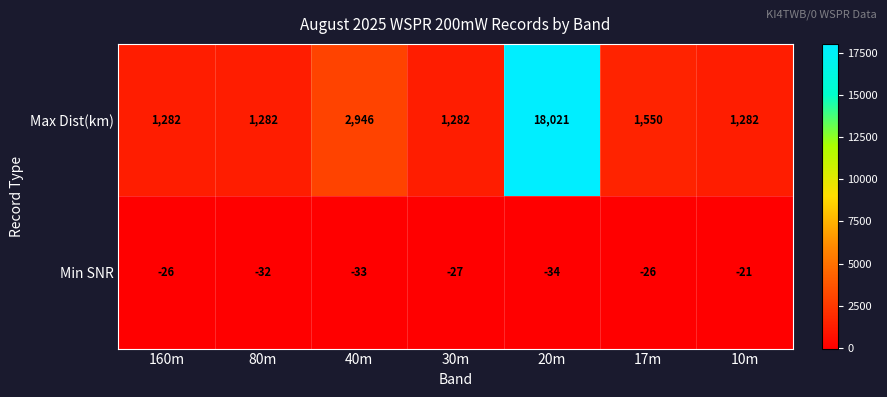

What is the maximum value shown in the chart?

18021